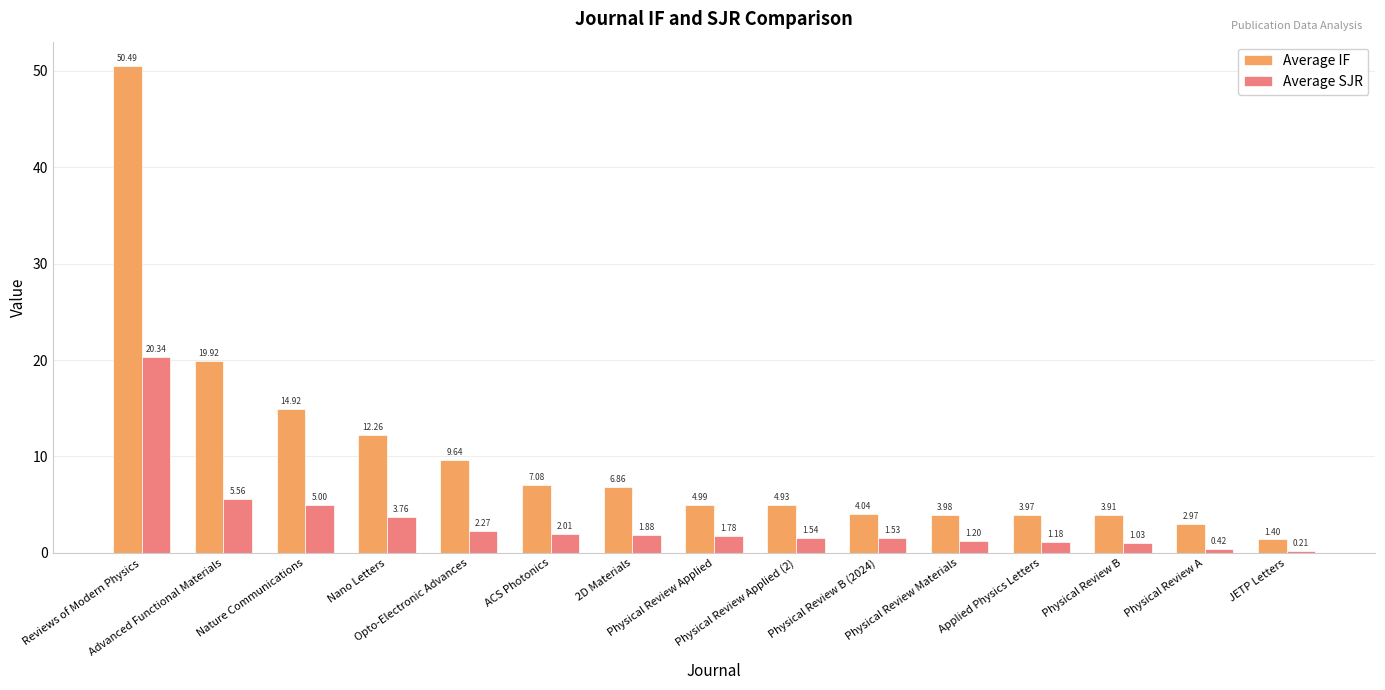

Which series has the widest spread of values?

Average IF